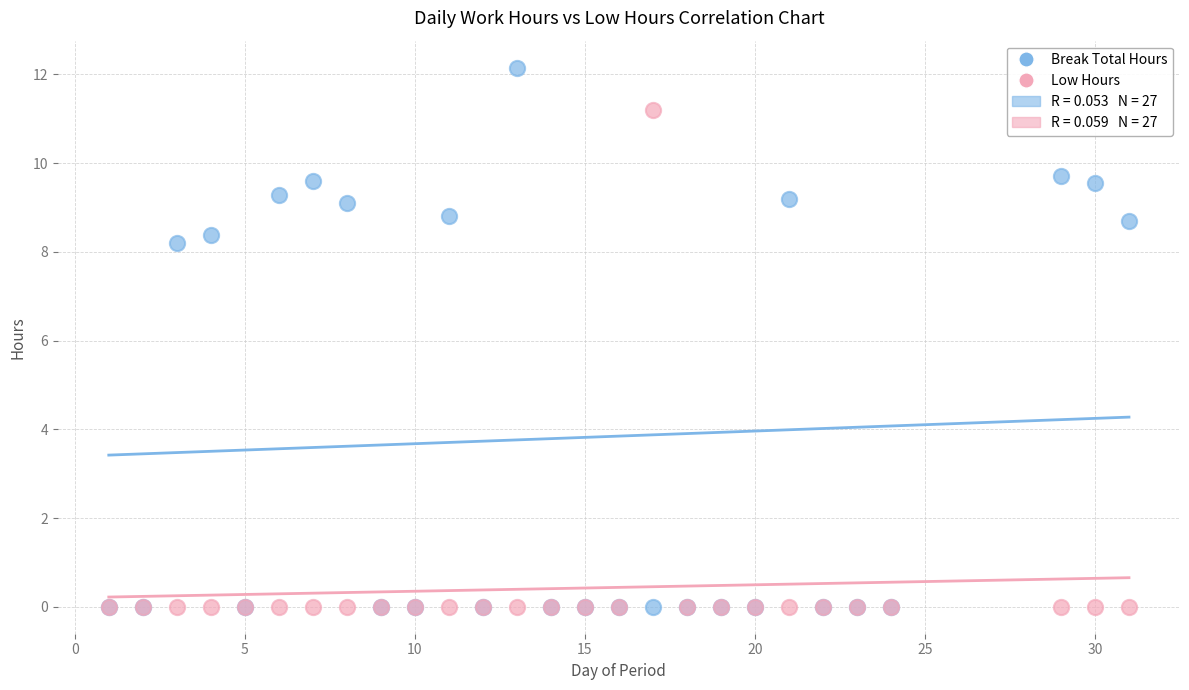

Across all series, what Y value is closest to 6?

8.2